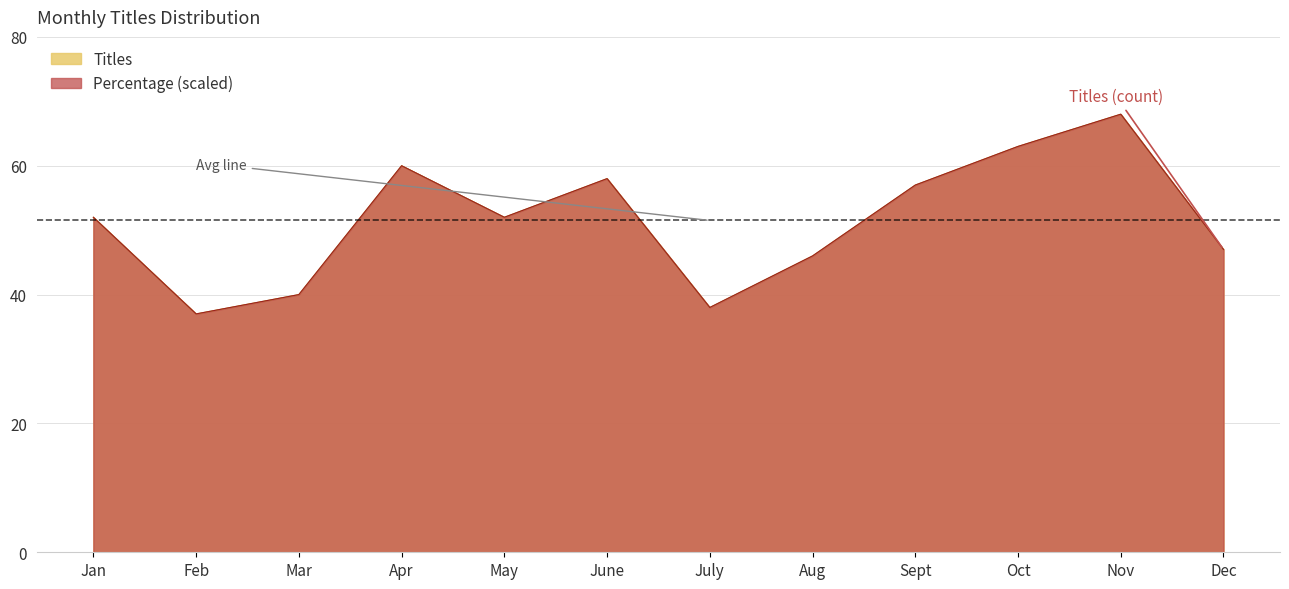

What is the maximum value for Percentage?

68